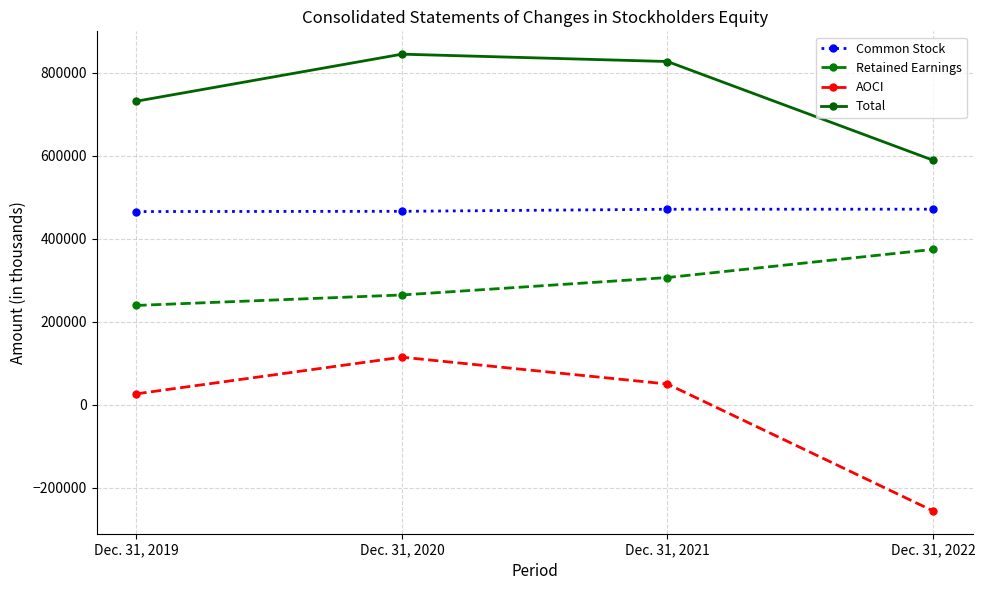

What is the sum of all AOCI values?

-65978